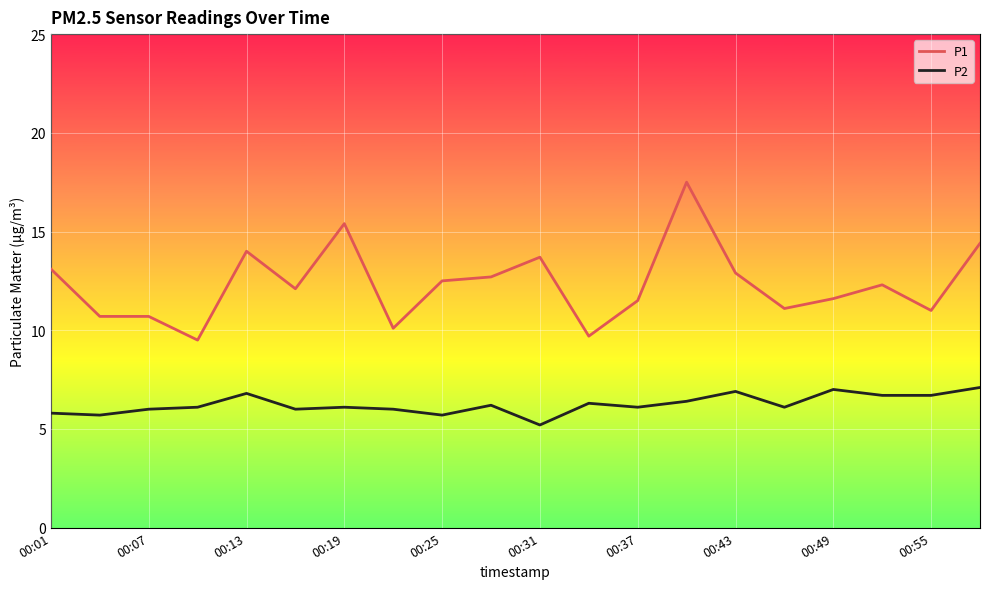

What is the difference between the maximum and minimum values in the P1 series?

8.0